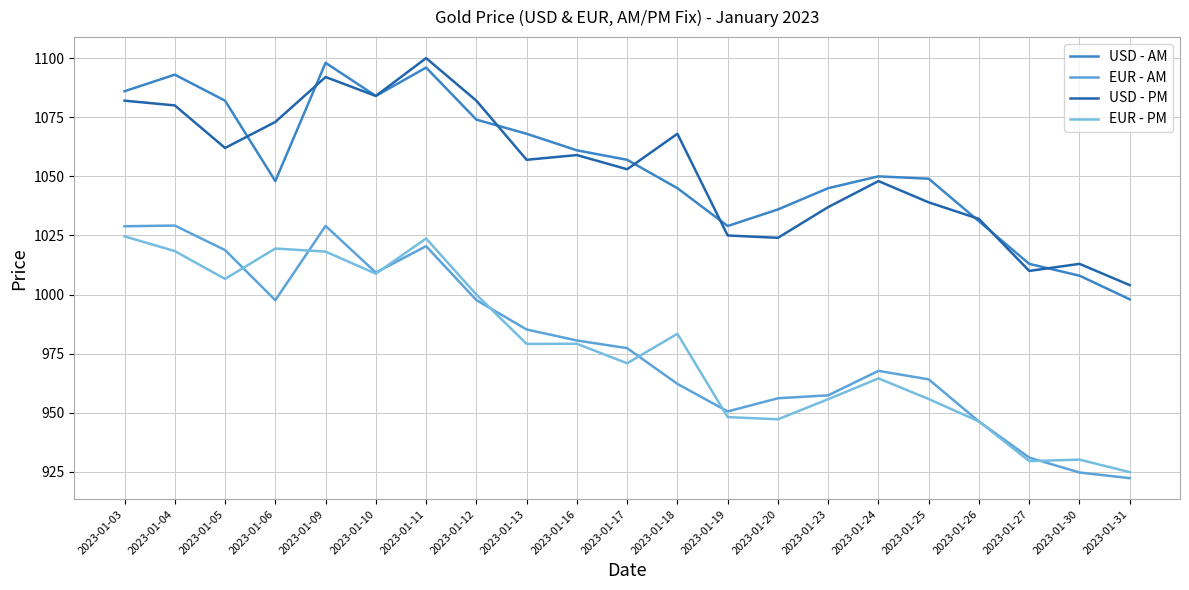

Is the value of USD - PM at 2023-01-06 greater than the value of EUR - AM at 2023-01-13?

Yes